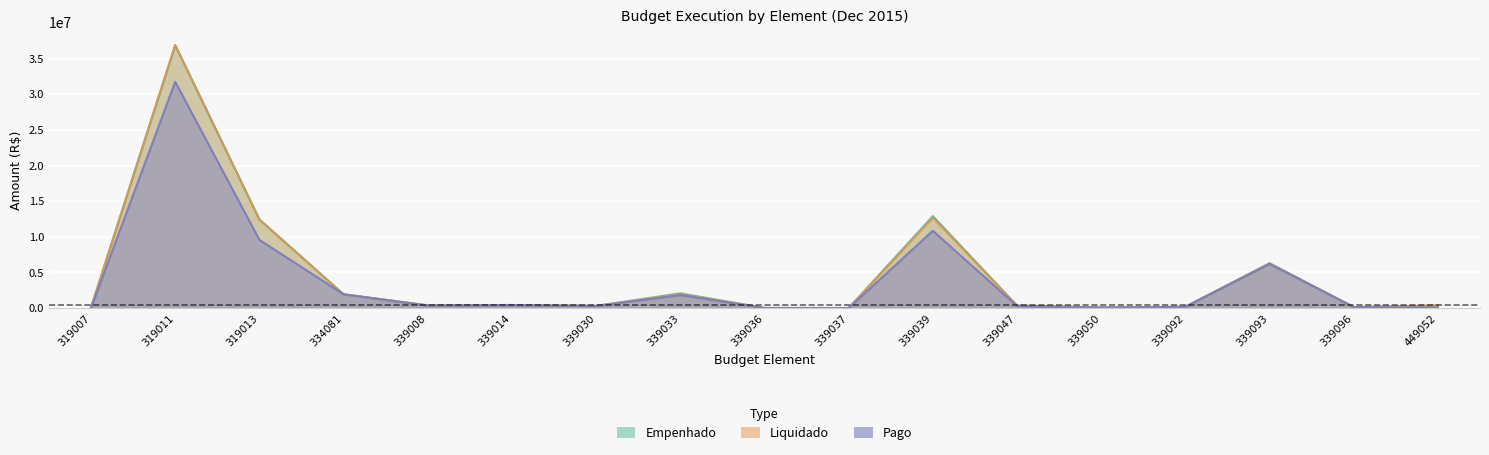

Which category has the highest value in the Empenhado series?

319011